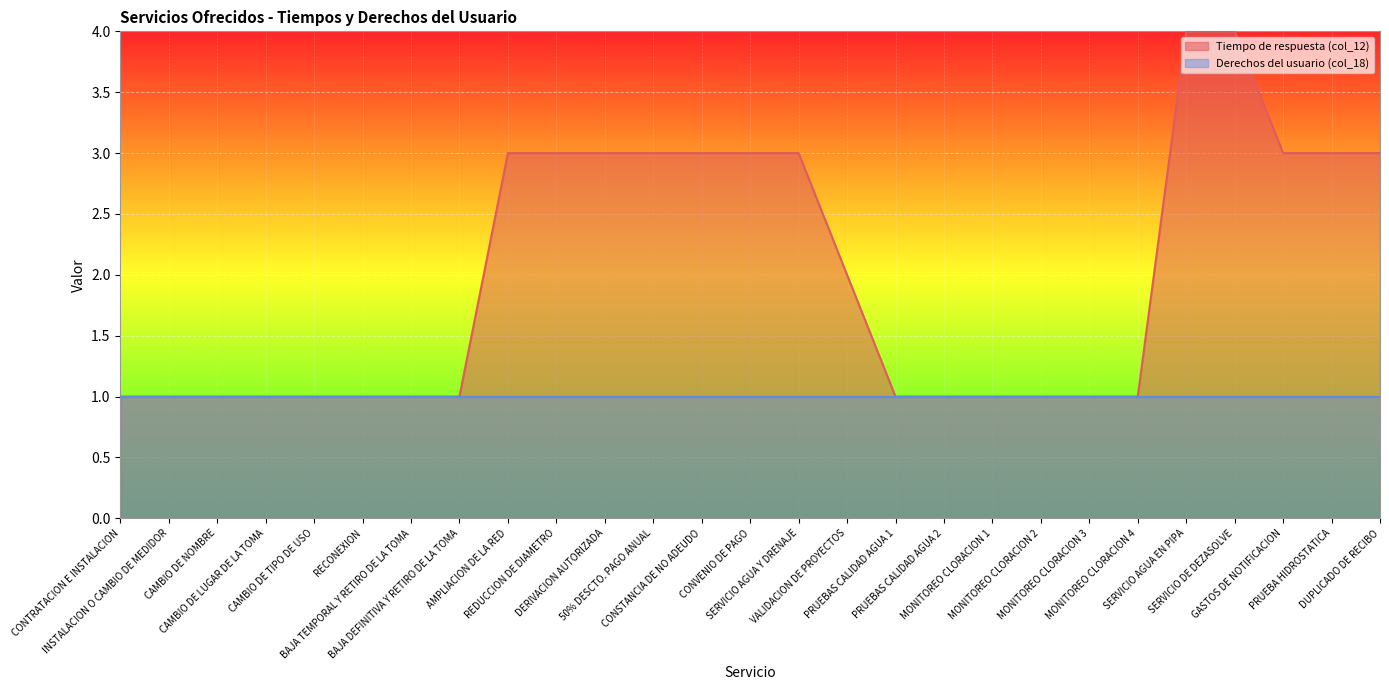

Read the value at CAMBIO DE LUGAR DE LA TOMA.

1